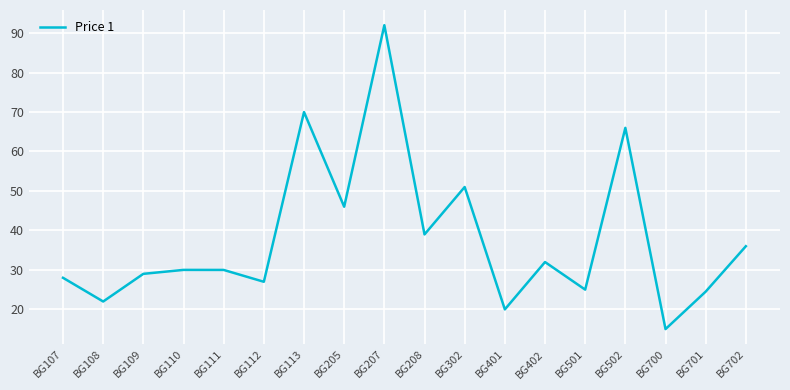

What is the approximate value at BG701?

24.5